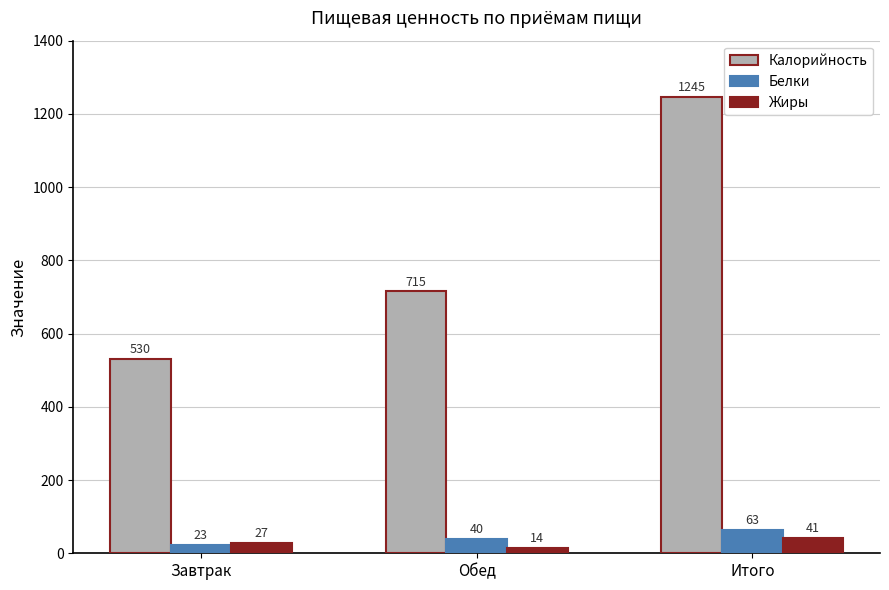

Reading right to left, extract all data points from this chart.

Калорийность: 1245	715	530
Белки: 63	40	23
Жиры: 41	14	27